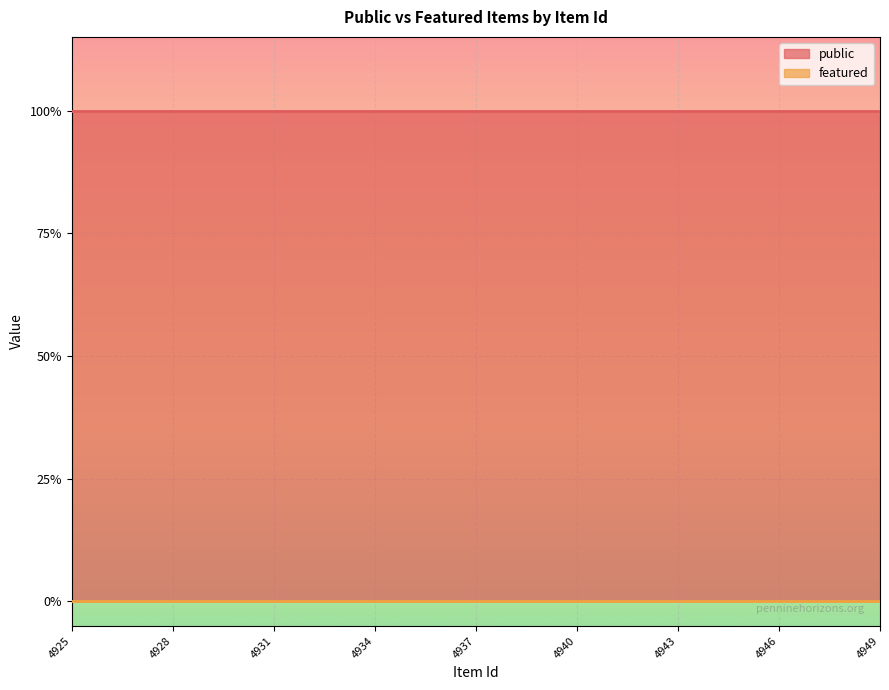

Rank the categories by public value from lowest to highest.

4925, 4926, 4927, 4928, 4929, 4930, 4931, 4932, 4933, 4934, 4935, 4936, 4937, 4938, 4939, 4940, 4941, 4942, 4943, 4944, 4945, 4946, 4947, 4948, 4949